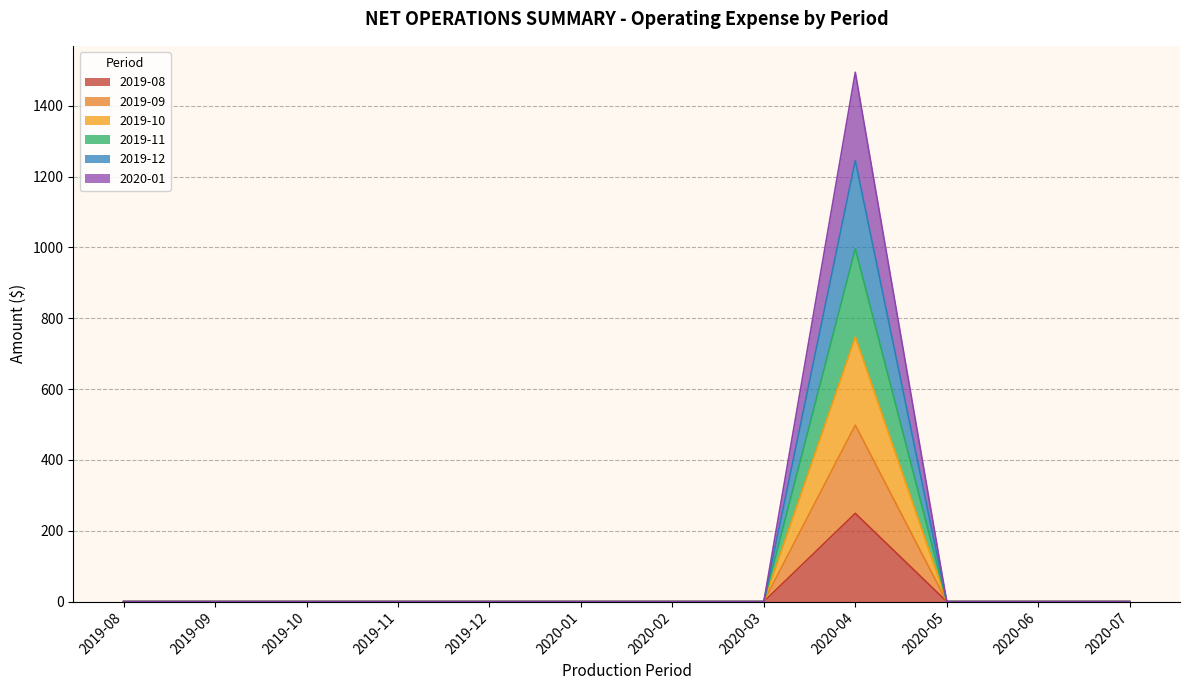

Is the value of 2020-01 at 2020-07 greater than the value of 2019-11 at 2020-04?

No